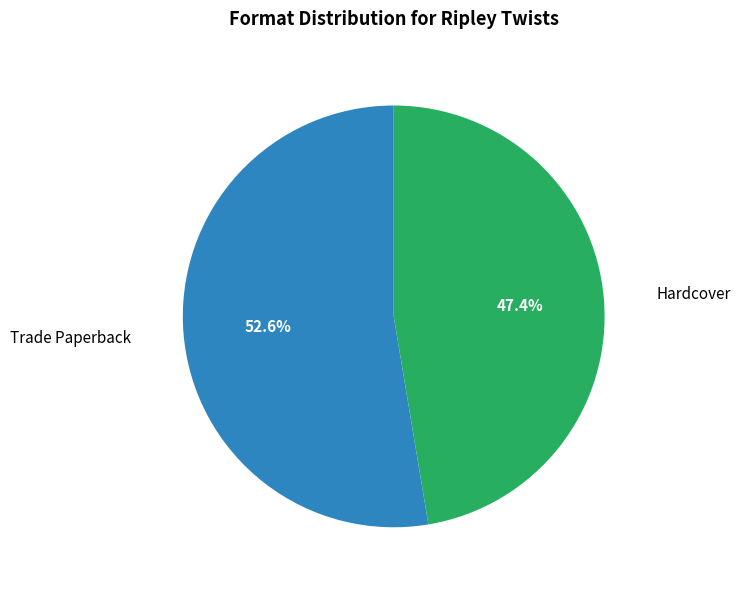

How many slices are in this pie chart?

2